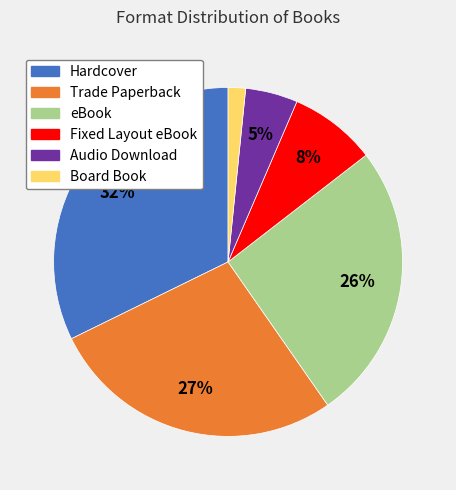

Is it true that eBook is 37% of the pie?

False